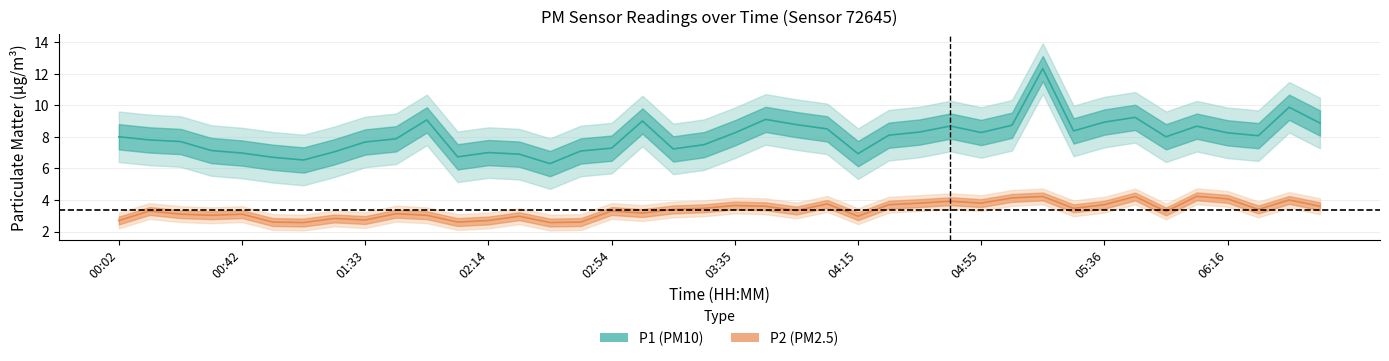

Read the P1 value at 04:55.

8.3